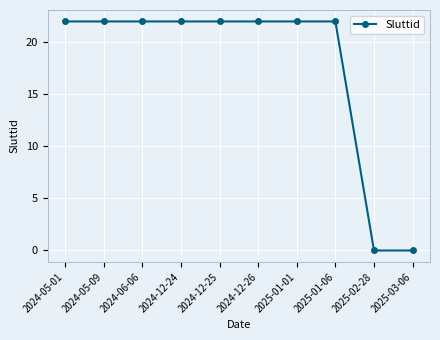

Approximately how many times larger is the value at 2024-05-01 compared to 2024-12-24?

1.0